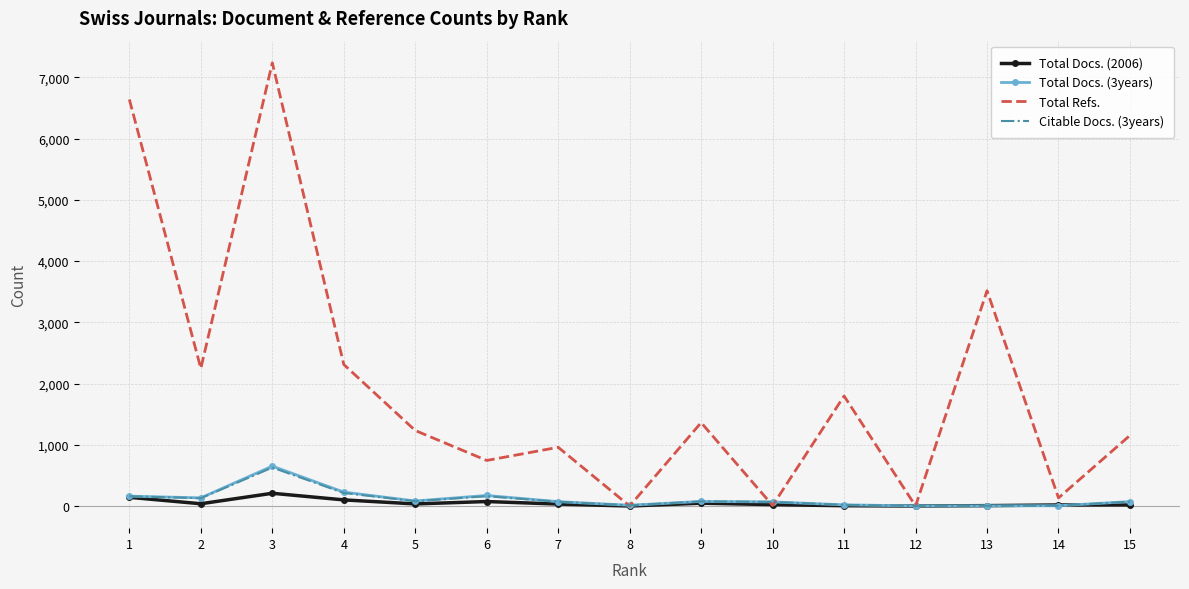

At which category is the sum across all series the highest?

3